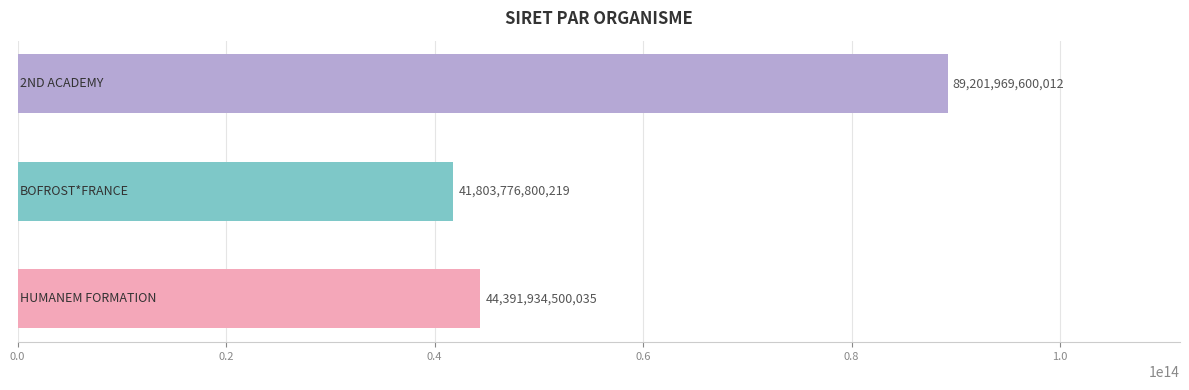

Count the number of data series in this chart.

1